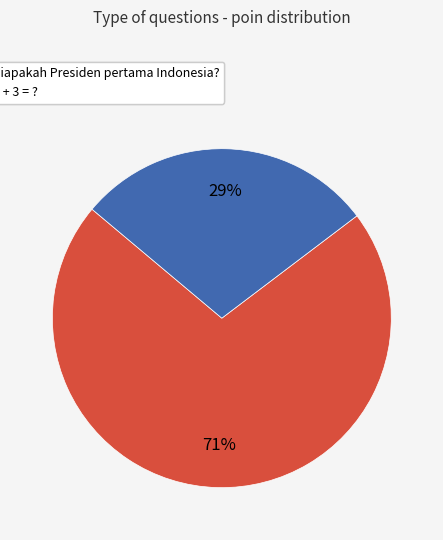

Which category has the biggest portion of the pie?

Siapakah Presiden pertama Indonesia?